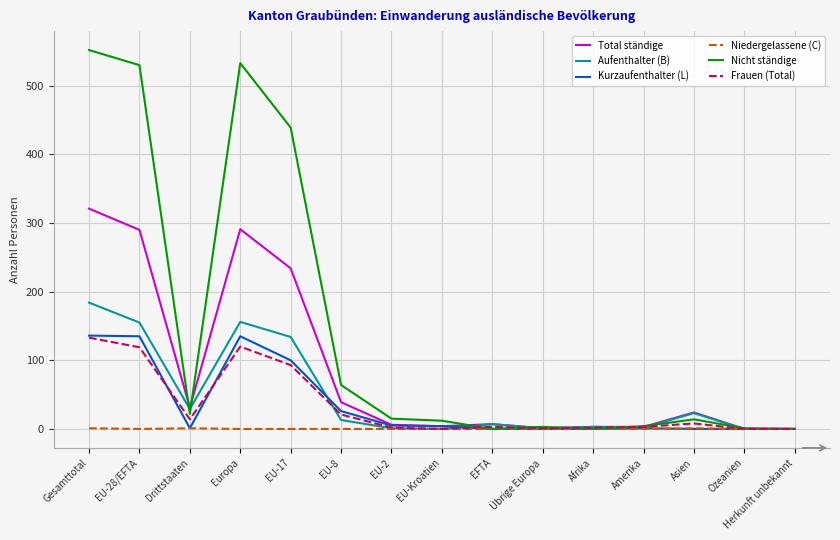

Which series has the largest total across all categories?

Nicht ständige